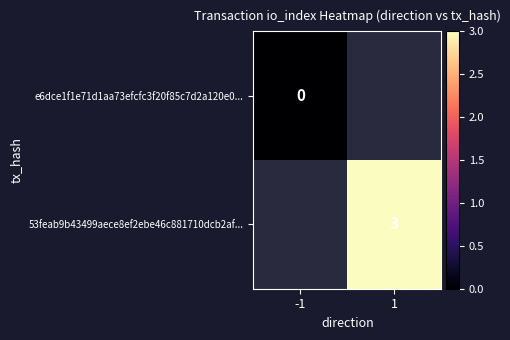

Between 1 and -1, which is larger?

-1